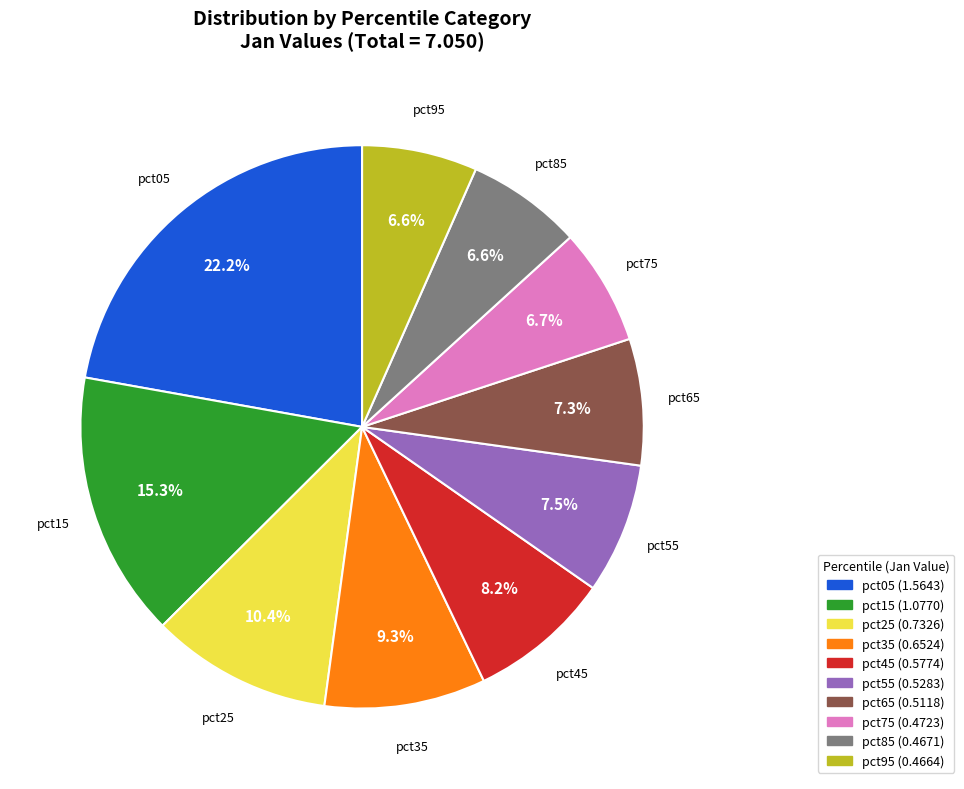

Is there any slice that represents more than half of the pie?

No